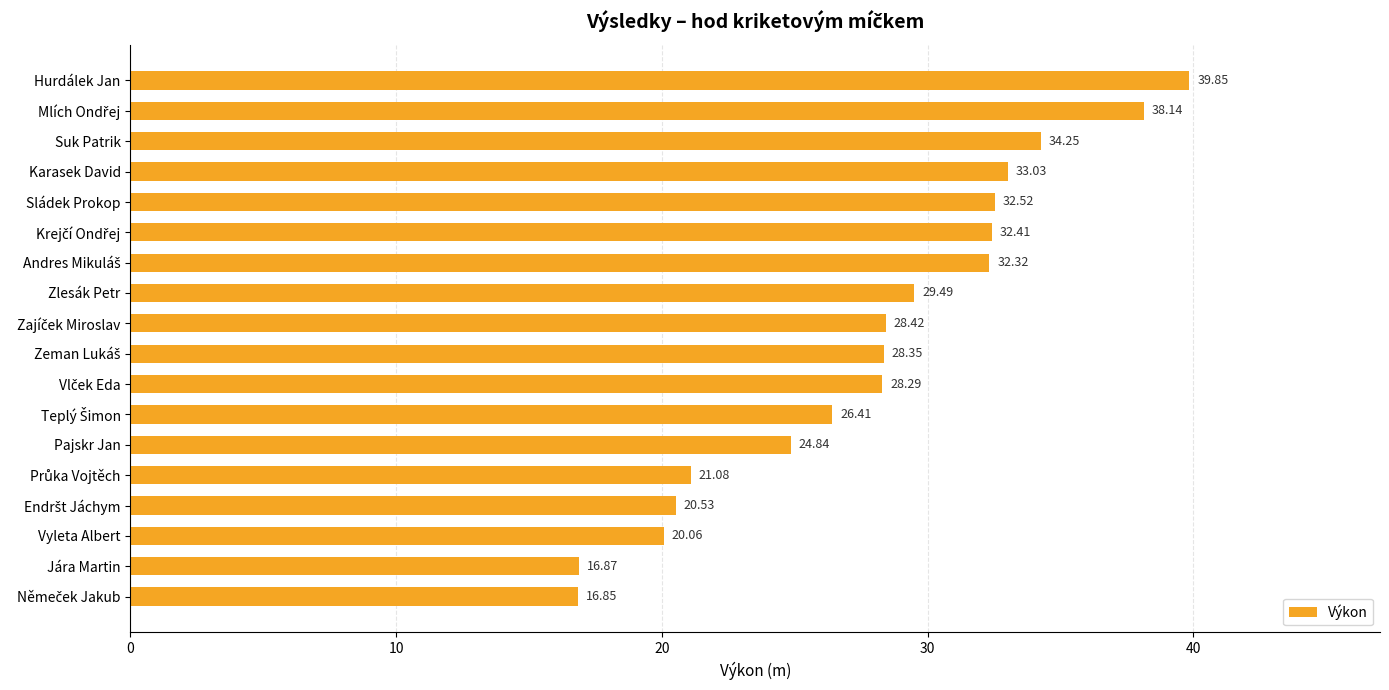

At which category does the chart reach its peak across all series?

Hurdálek Jan